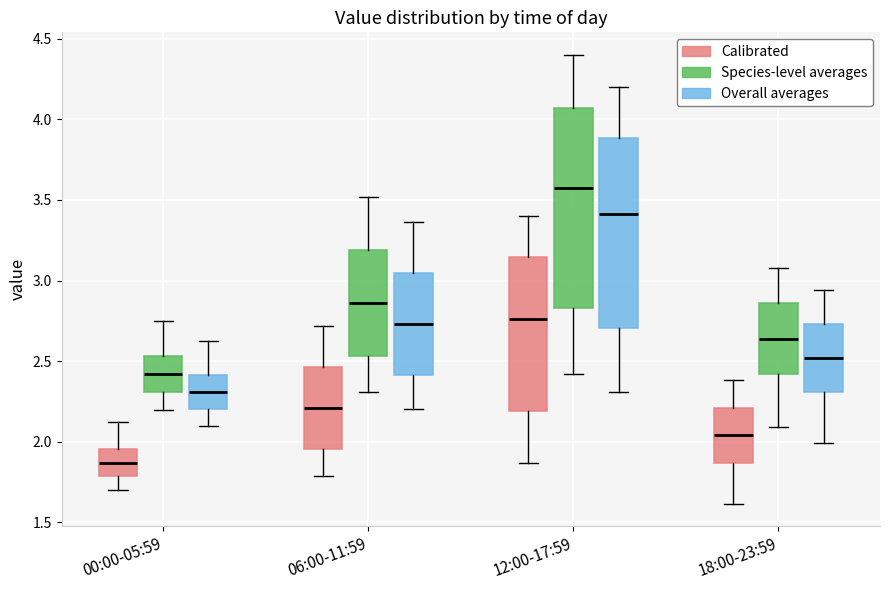

Where is the upper edge of the box for 12:00-17:59 (Species-level averages) on the y-axis? The values are not printed on the chart, so give them approximately, as read against the axis.

4.05